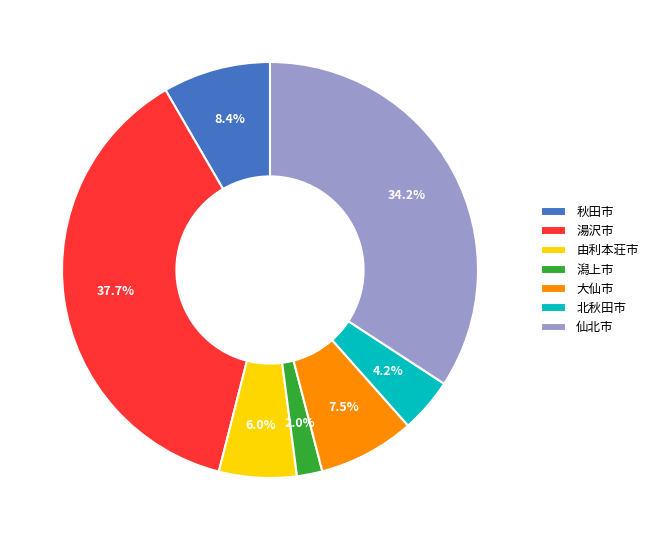

What is the ratio of the value at 北秋田市 to the value at 由利本荘市?

0.7